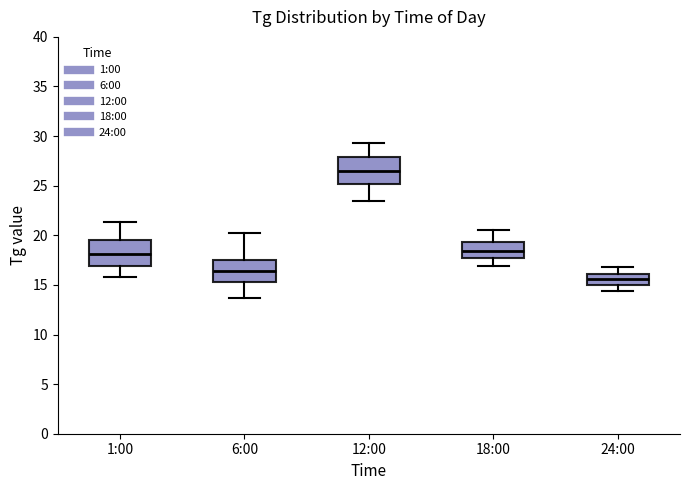

Which box has the highest median line?

12:00